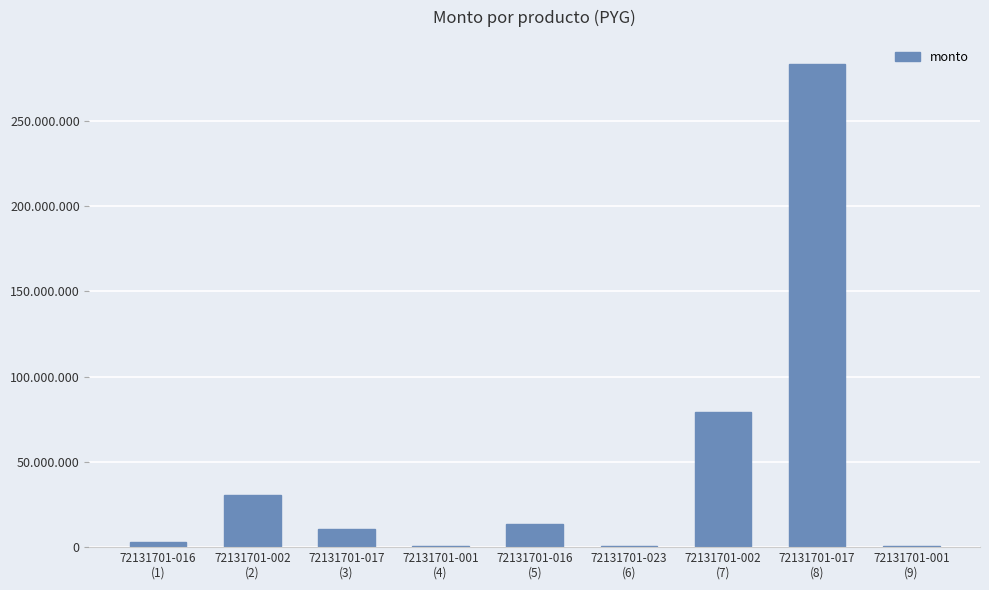

Which label corresponds to the smallest value in the chart?

72131701-001
(4)